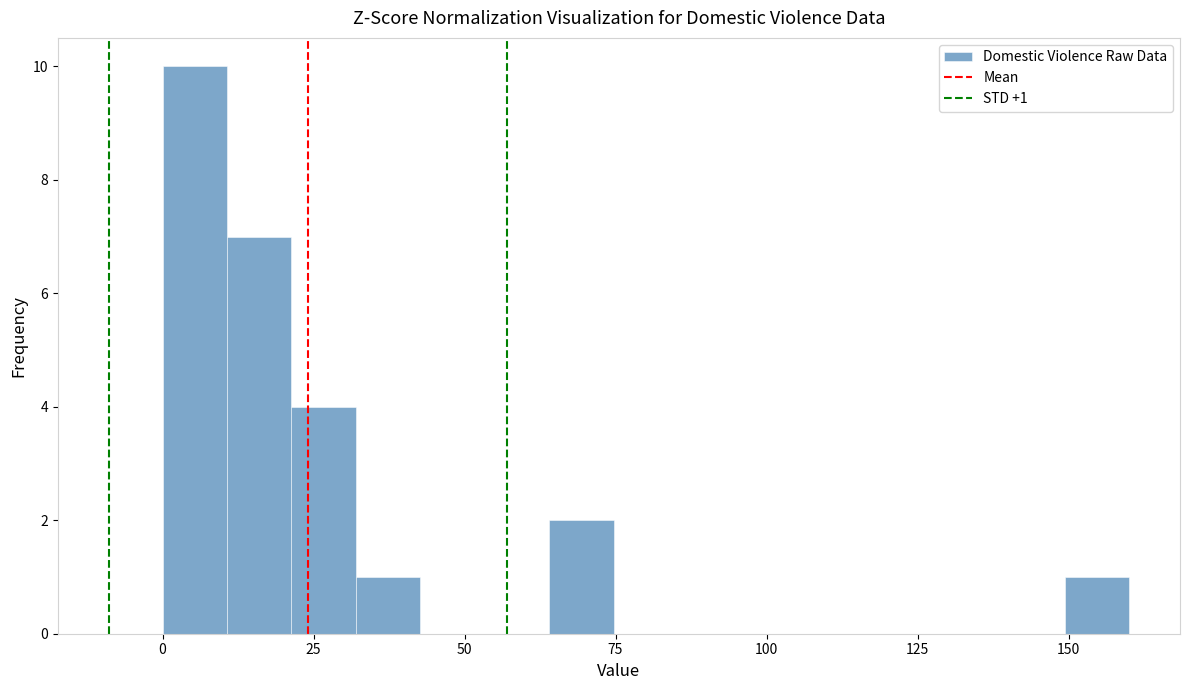

Read against the x-axis, roughly where is the centre of the tallest bar?

5